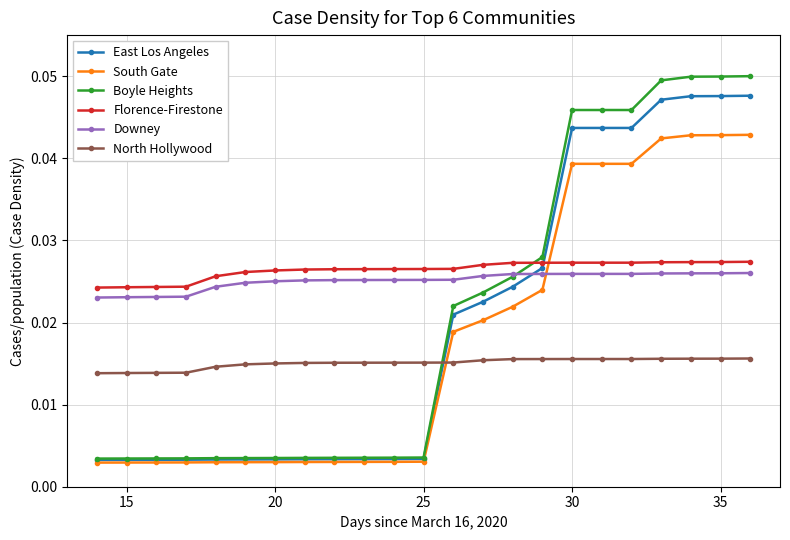

True or false: North Hollywood and Florence-Firestone intersect in this chart.

False